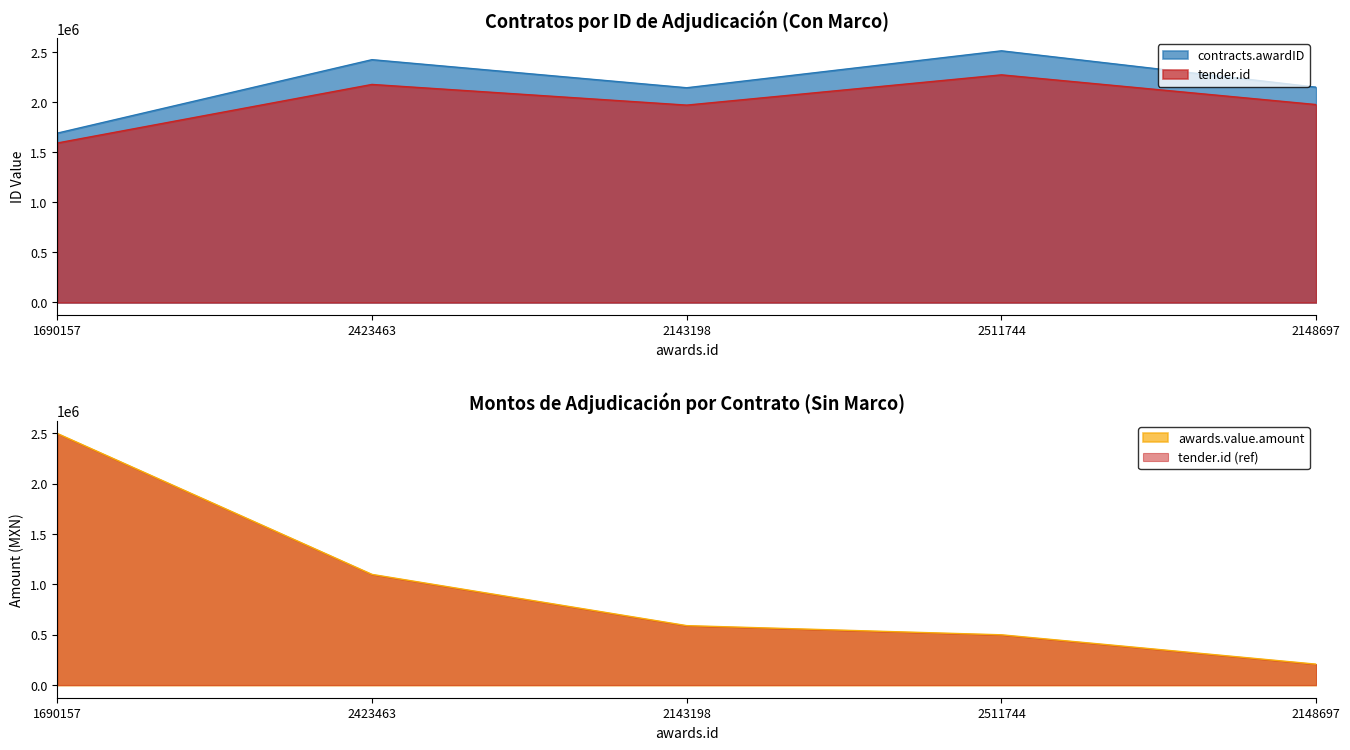

What is the sum of all awards.value.amount values?

4899444.5